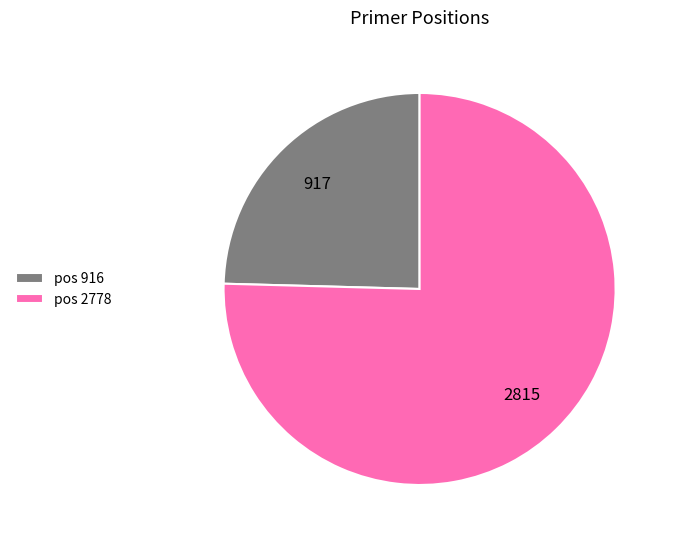

How many segments does this pie chart have?

2